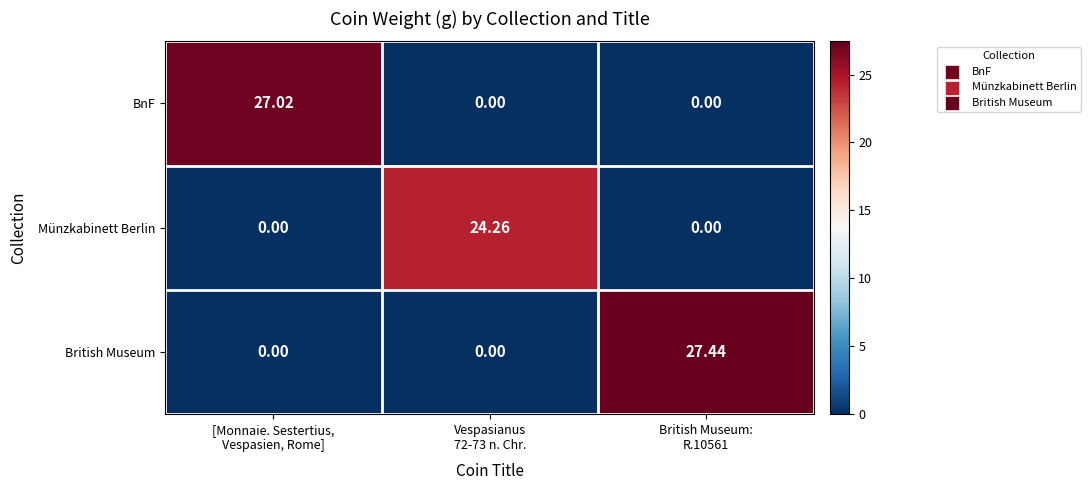

Rank the series by their maximum value, from highest to lowest.

British Museum, BnF, Münzkabinett Berlin